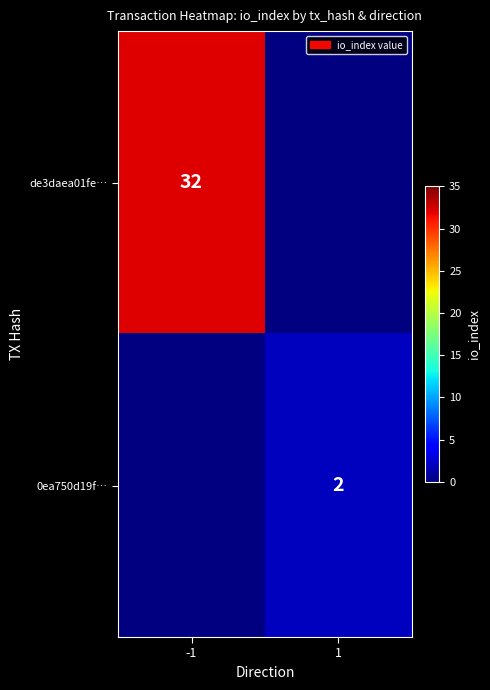

The value of 0ea750d19f… at 1 is 2. True or false?

True